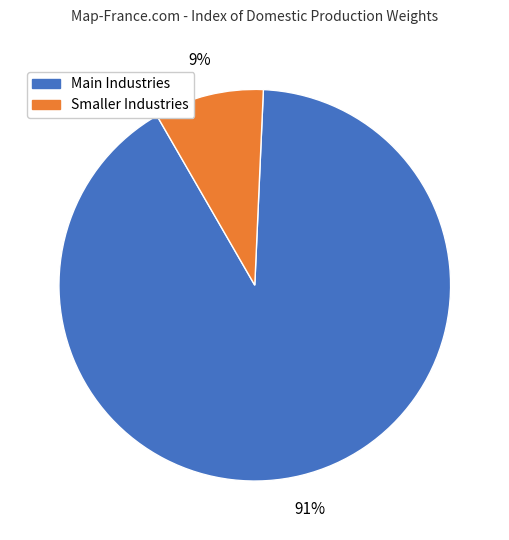

To the nearest percent, what is the average slice percentage?

50%